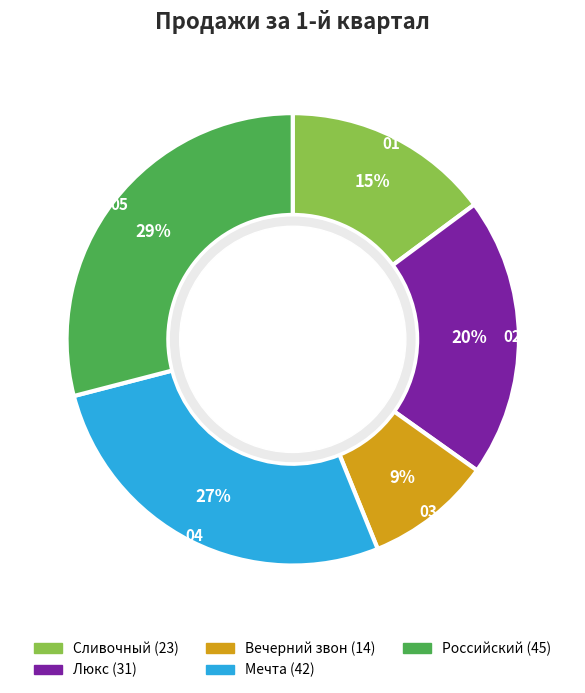

Is it true that Вечерний звон is 19% of the pie?

False